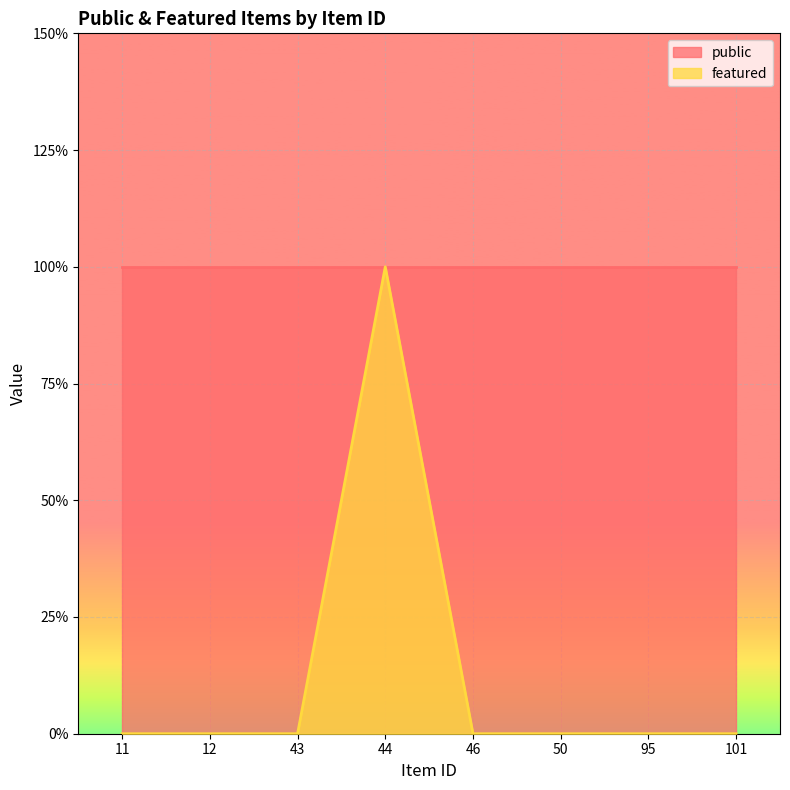

Which has a higher value, 95 or 12?

95